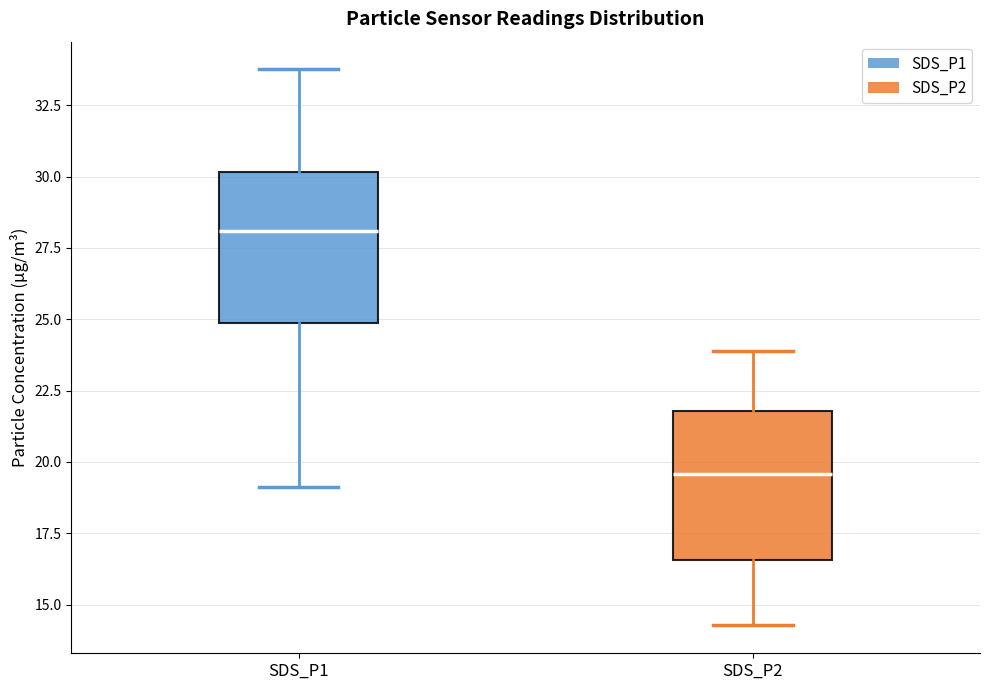

Which box has the highest median line?

SDS_P1